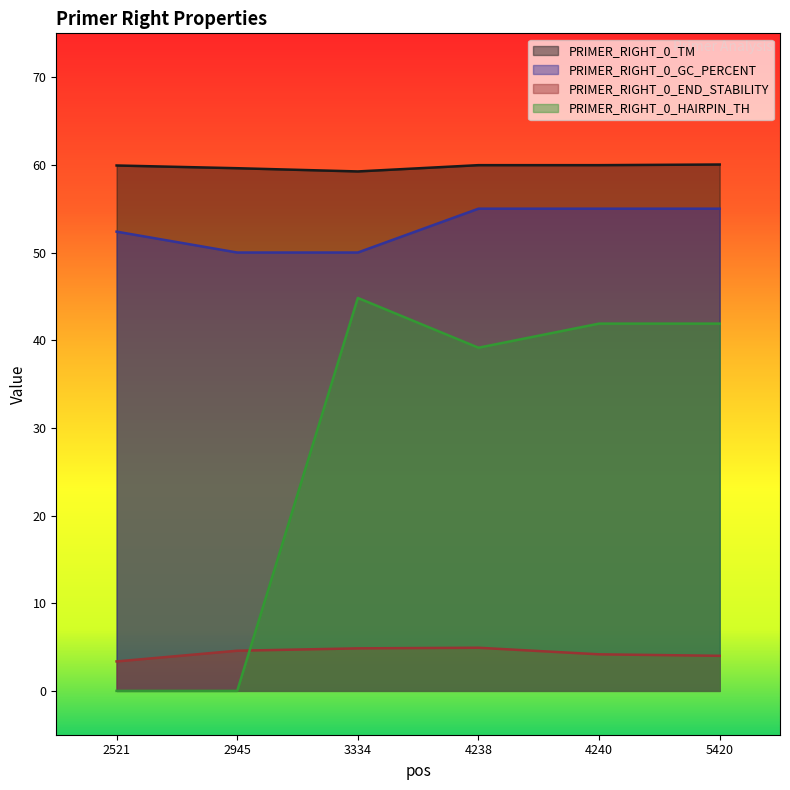

Which series changed the most between 4240 and 5420?

PRIMER_RIGHT_0_END_STABILITY